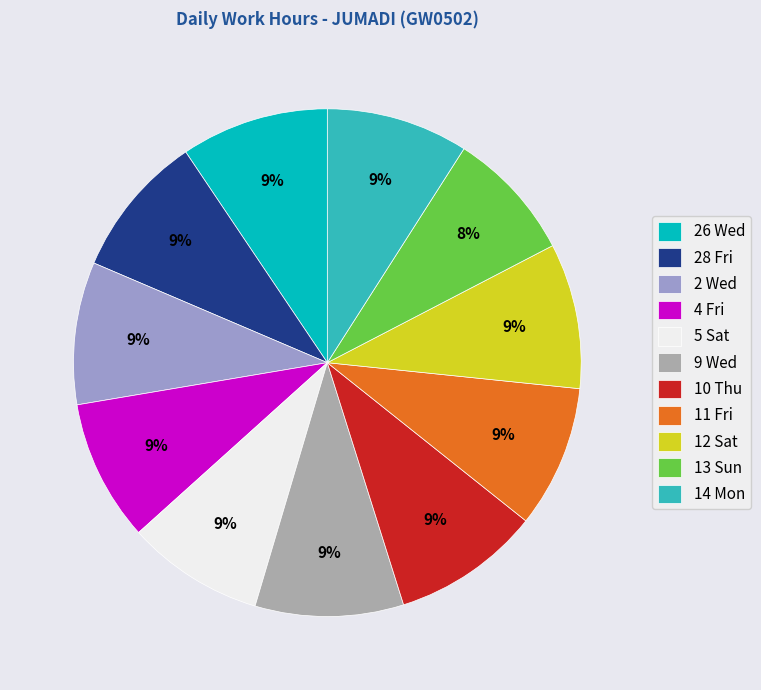

What is the ratio of the value at 11 Fri to the value at 14 Mon?

1.0